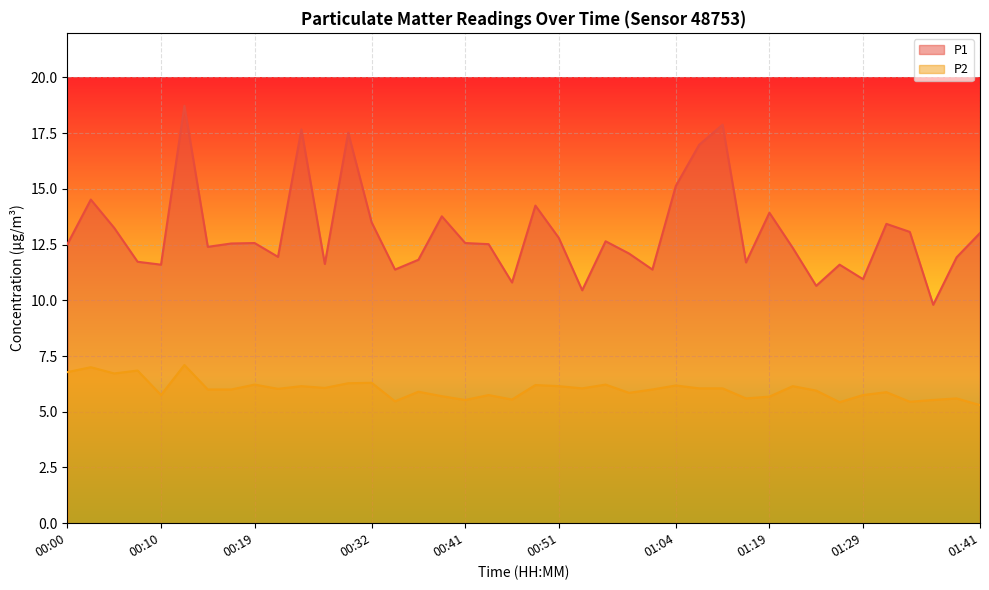

Is it true that P1 equals 13.4 at 01:31?

True